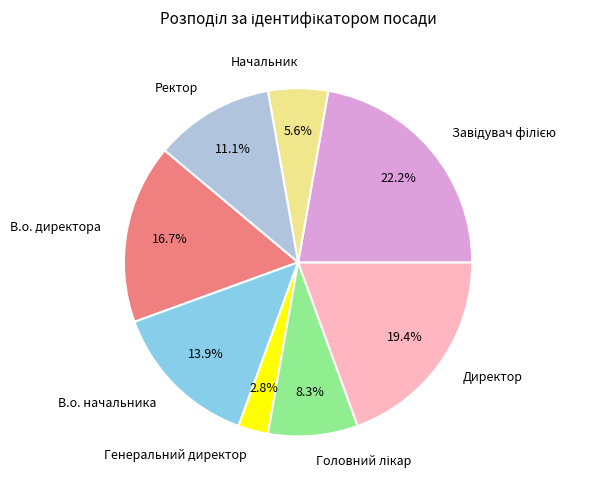

Which slice is the smallest?

Генеральний директор